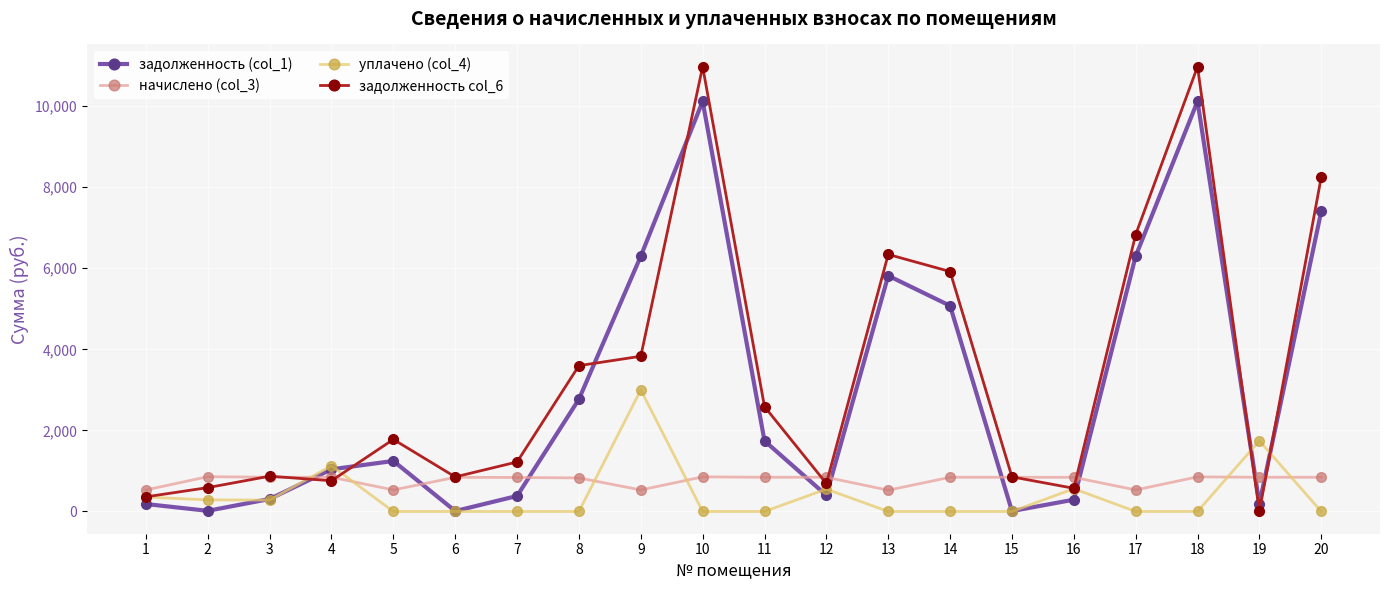

The задолженность col_6 series shows 1393.8 at 6. True or false?

False